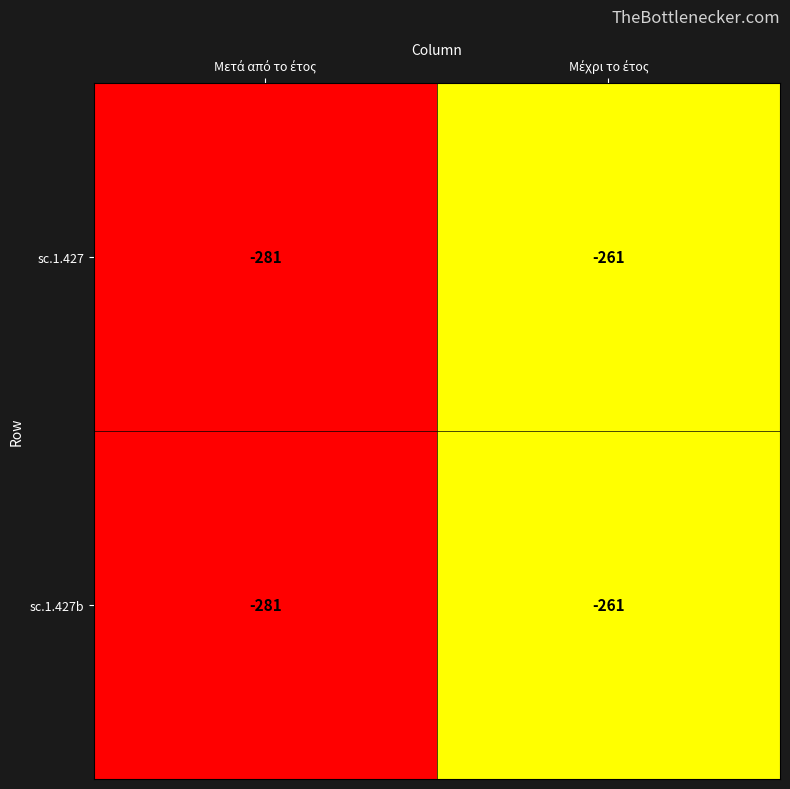

What is the minimum value for sc.1.427?

-281